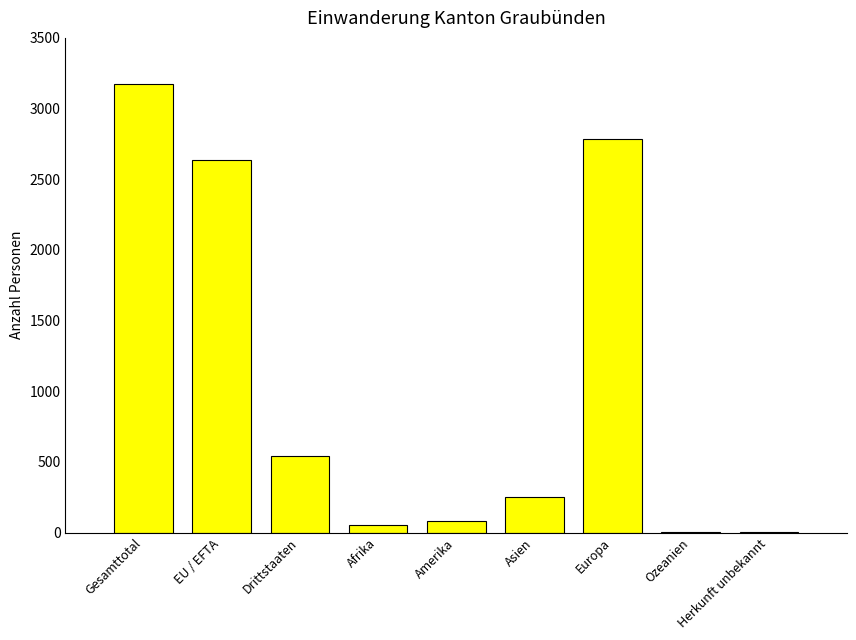

Does the chart contain stacked bars?

No